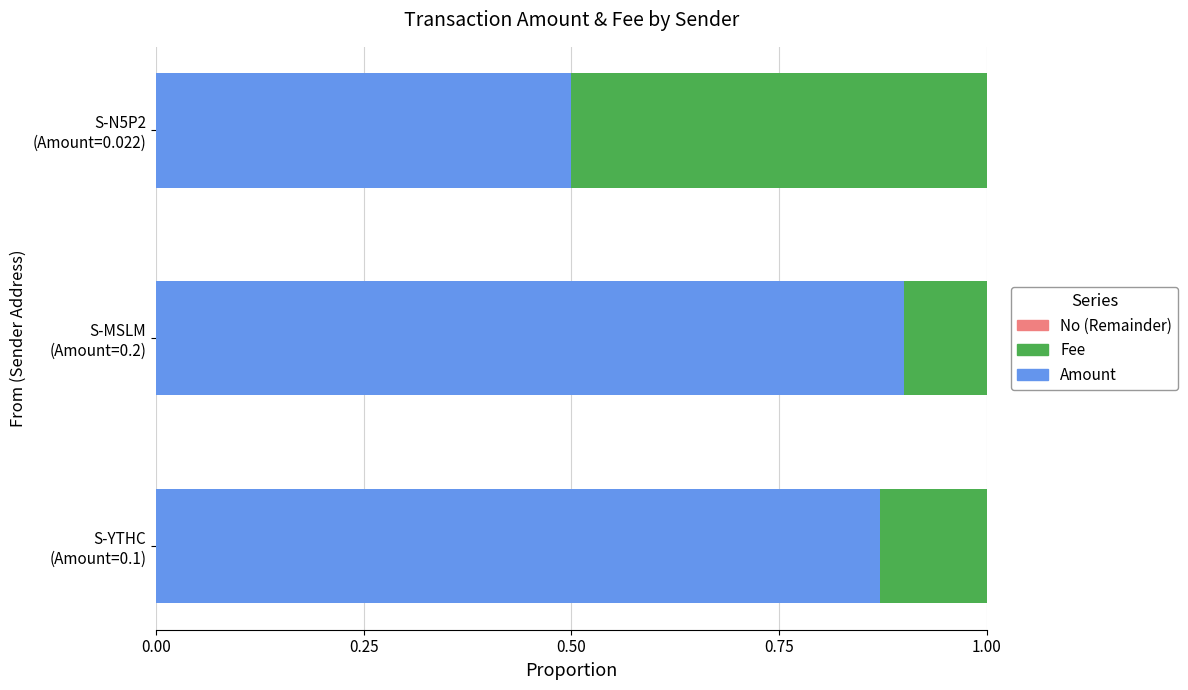

How many distinct data groups are displayed?

3